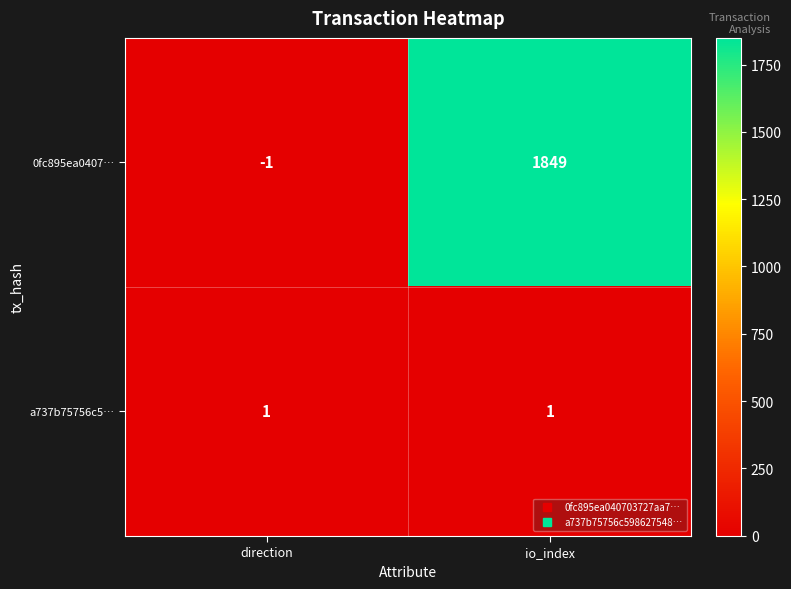

How many categories are shown in the chart?

2